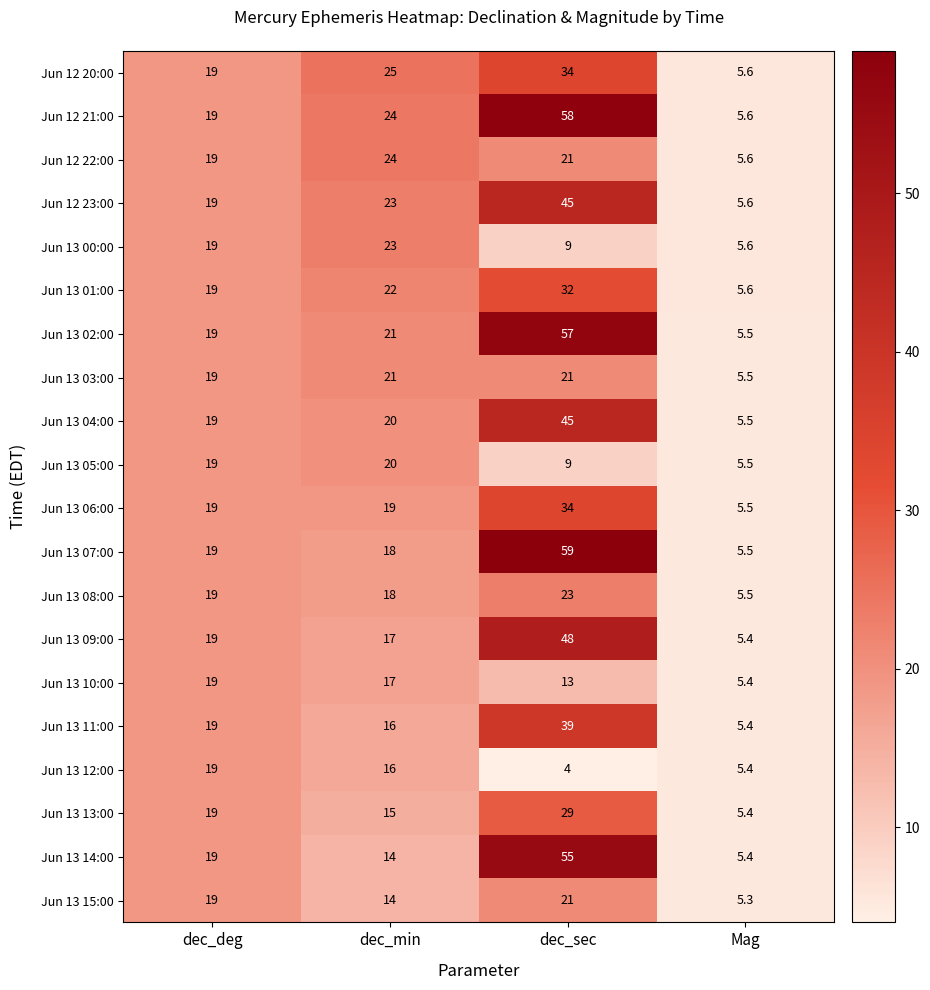

Which series changed the most between dec_deg and dec_min?

Jun 12 20:00